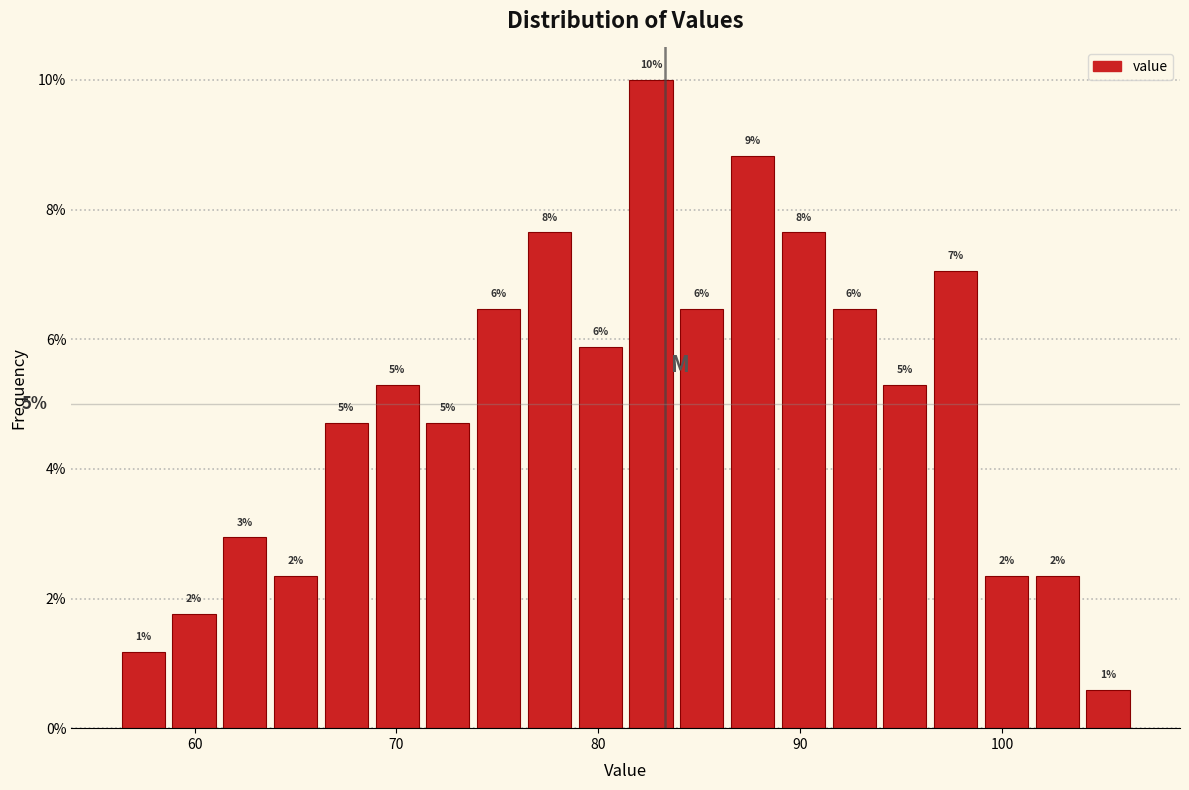

Read against the x-axis, roughly where is the centre of the tallest bar?

83